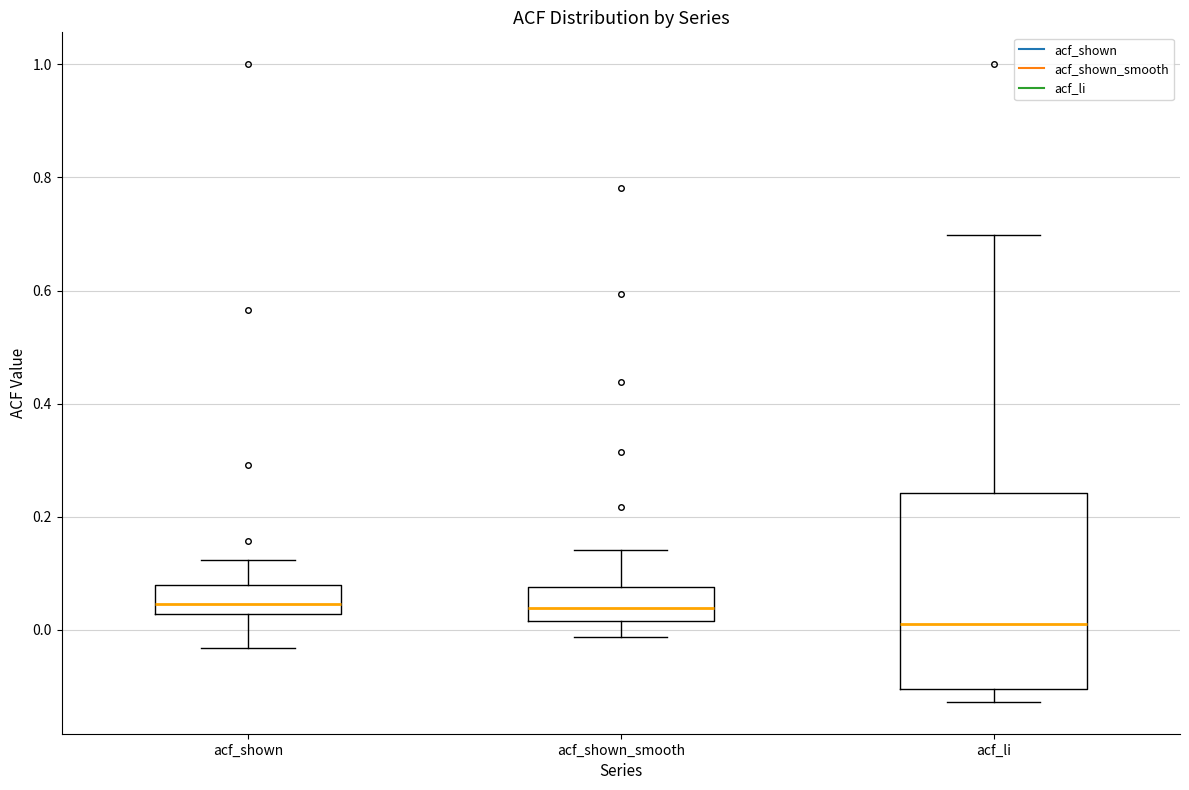

Which box is the tallest, from its lower edge to its upper edge?

acf_li